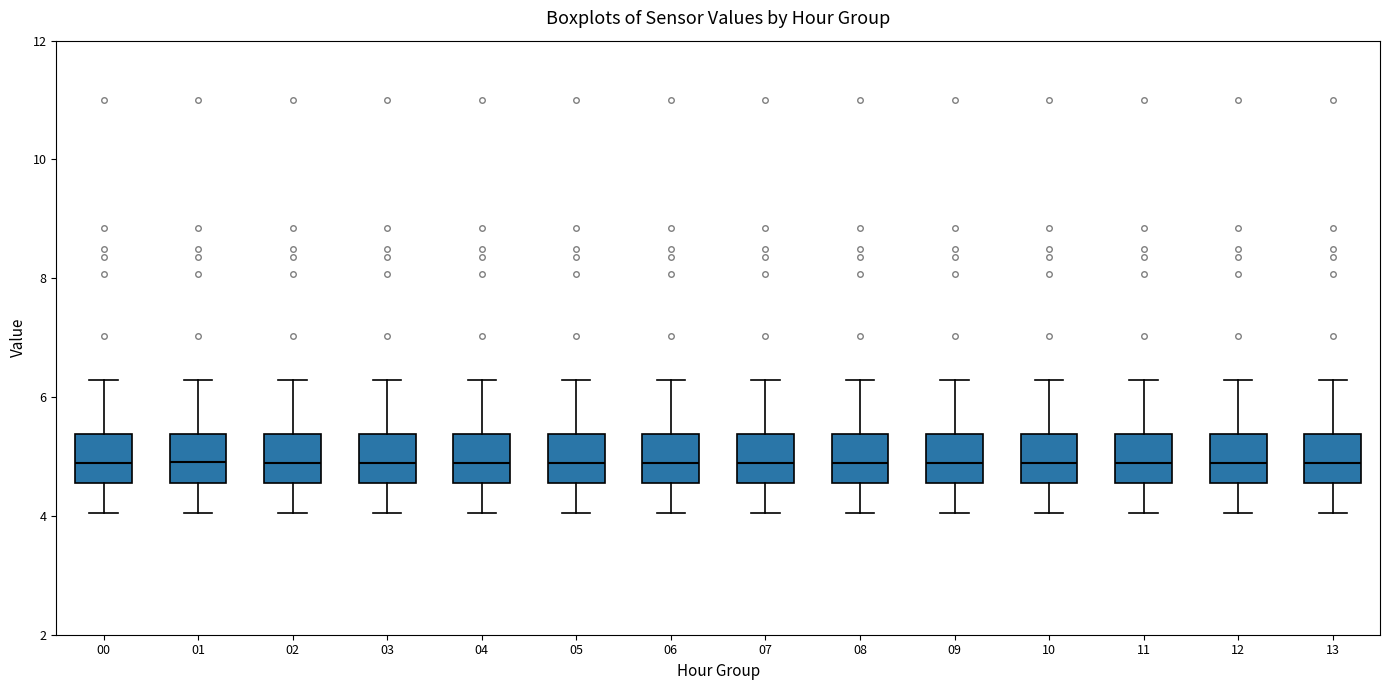

Reading left to right, read every box against the y-axis: the position of its median line, the range the box covers, and the ends of its whiskers. The values are not printed on the chart, so give them approximately, as read against the axis.

00: median 4.8, box 4.6 to 5.4, whiskers 4.0 to 6.2
01: median 5.0, box 4.6 to 5.4, whiskers 4.0 to 6.2
02: median 4.8, box 4.6 to 5.4, whiskers 4.0 to 6.2
03: median 4.8, box 4.6 to 5.4, whiskers 4.0 to 6.2
04: median 4.8, box 4.6 to 5.4, whiskers 4.0 to 6.2
05: median 4.8, box 4.6 to 5.4, whiskers 4.0 to 6.2
06: median 4.8, box 4.6 to 5.4, whiskers 4.0 to 6.2
07: median 4.8, box 4.6 to 5.4, whiskers 4.0 to 6.2
08: median 4.8, box 4.6 to 5.4, whiskers 4.0 to 6.2
09: median 4.8, box 4.6 to 5.4, whiskers 4.0 to 6.2
10: median 4.8, box 4.6 to 5.4, whiskers 4.0 to 6.2
11: median 4.8, box 4.6 to 5.4, whiskers 4.0 to 6.2
12: median 4.8, box 4.6 to 5.4, whiskers 4.0 to 6.2
13: median 4.8, box 4.6 to 5.4, whiskers 4.0 to 6.2